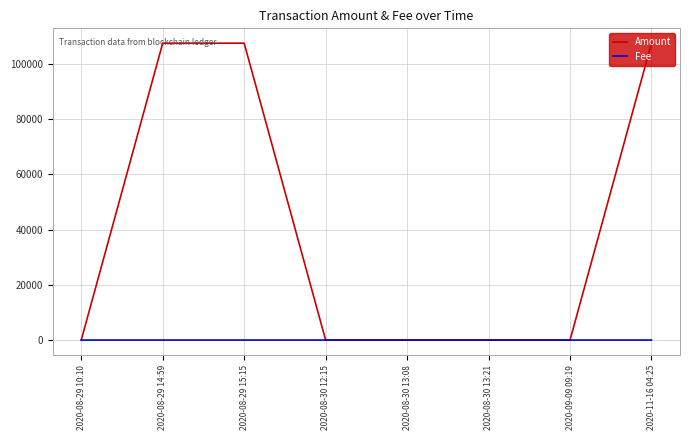

What is the maximum value for Amount?

107535.2